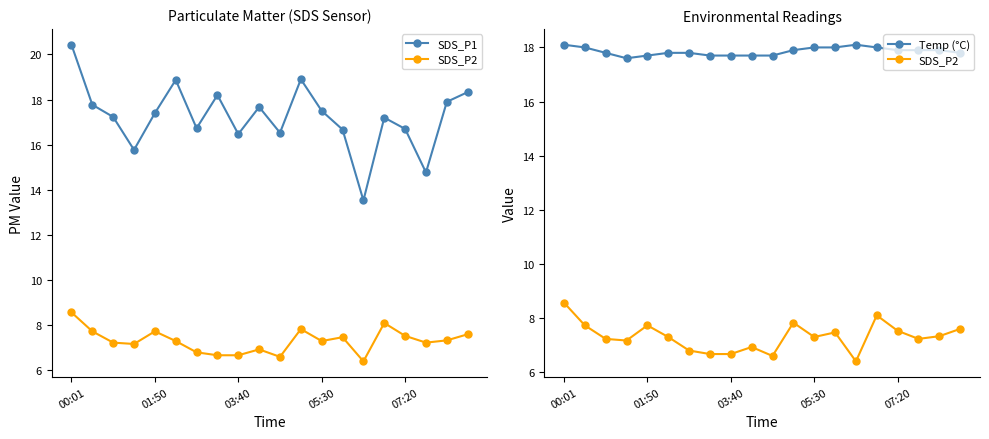

Does the chart have visible grid lines?

No